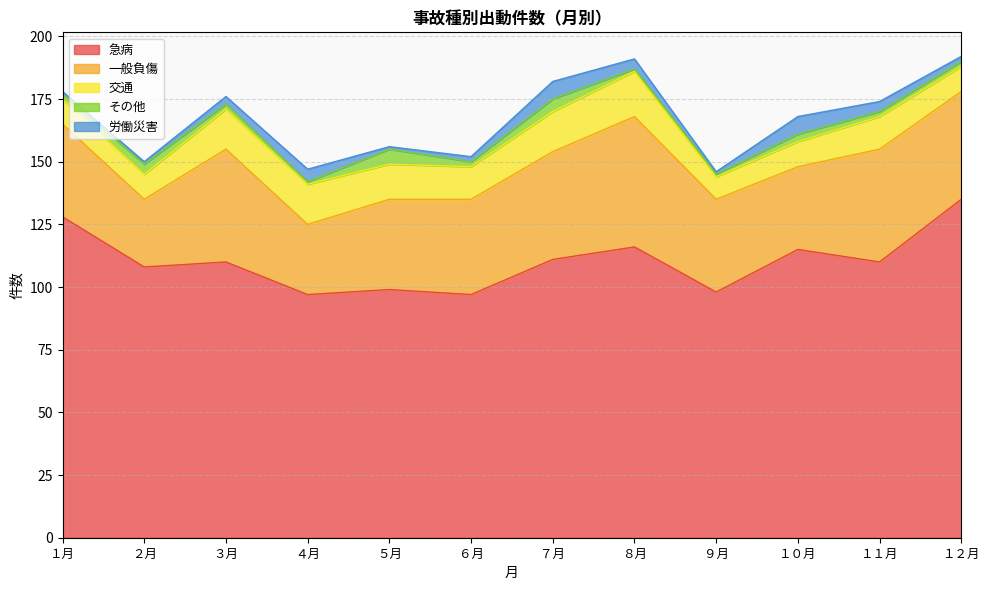

At which category does 一般負傷 reach its first local peak?

３月